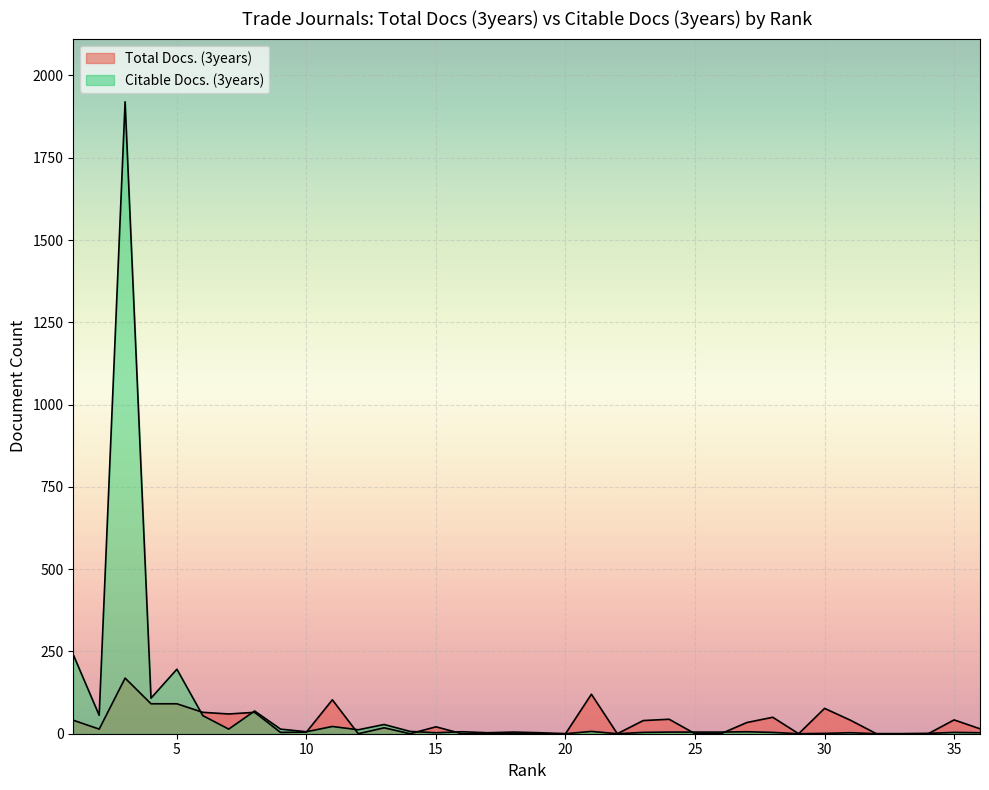

Reading left to right, list all the values displayed in this chart.

Total Docs. (3years): 36=15	35=42	34=0	33=0	32=0	31=41	30=77	29=0	28=50	27=34	26=0	25=0	24=44	23=40	22=0	21=120	20=0	19=0	18=0	17=0	16=0	15=21	14=0	13=18	12=0	11=103	10=5	9=4	8=65	7=60	6=65	5=91	4=91	3=169	2=14	1=41
Citable Docs. (3years): 36=3	35=4	34=1	33=0	32=0	31=3	30=1	29=0	28=4	27=6	26=5	25=5	24=5	23=4	22=0	21=7	20=0	19=3	18=5	17=3	16=6	15=3	14=7	13=28	12=12	11=22	10=6	9=14	8=69	7=14	6=55	5=196	4=108	3=1920	2=56	1=240